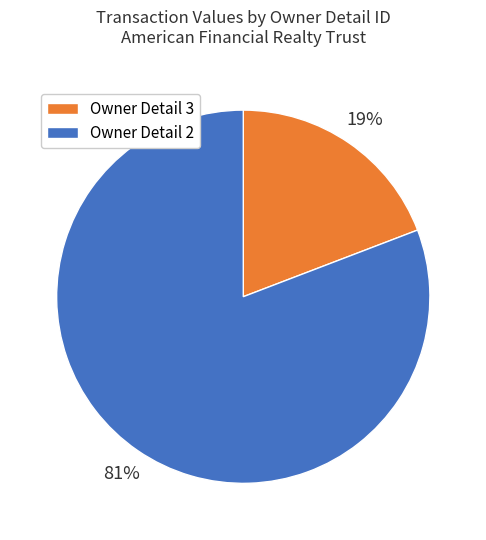

To the nearest percent, what is the average slice percentage?

50%